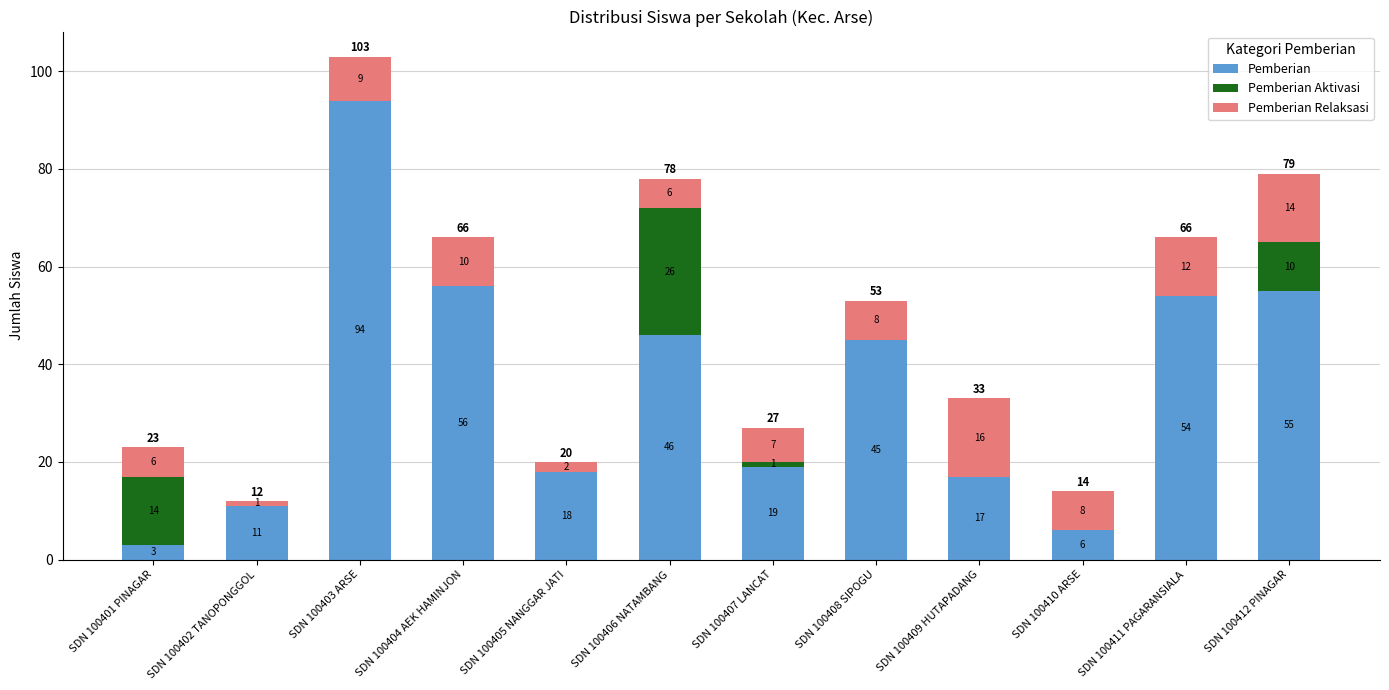

What is the sum of the Pemberian values at SDN 100402 TANOPONGGOL and SDN 100405 NANGGAR JATI?

29